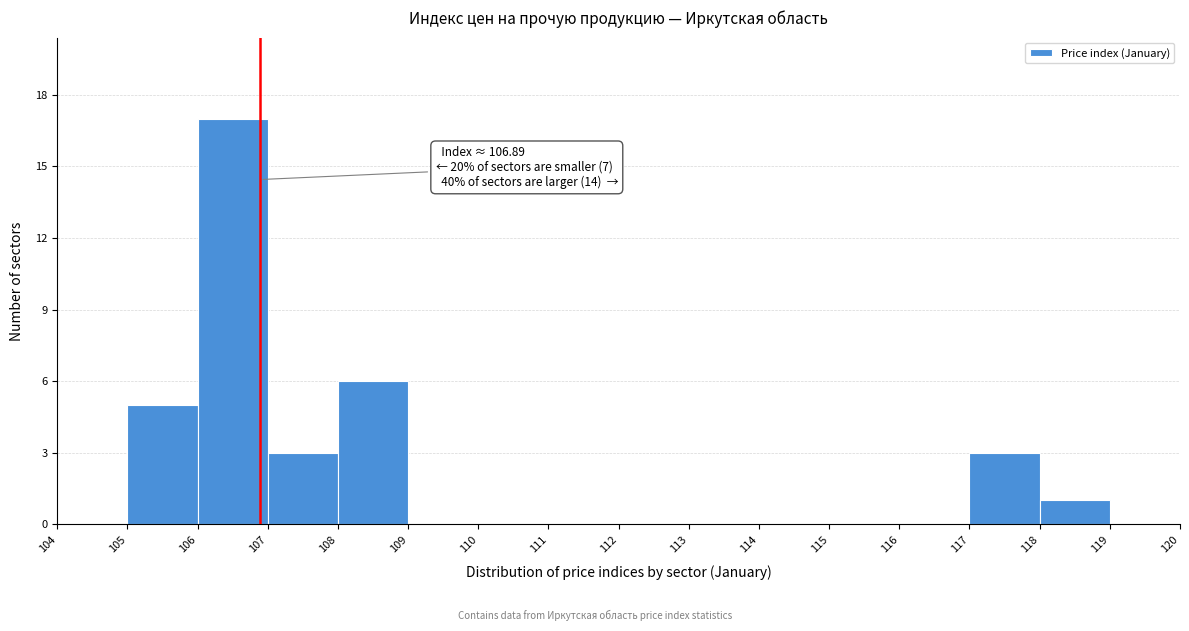

Which range on the x-axis has the tallest bar?

106 to 107